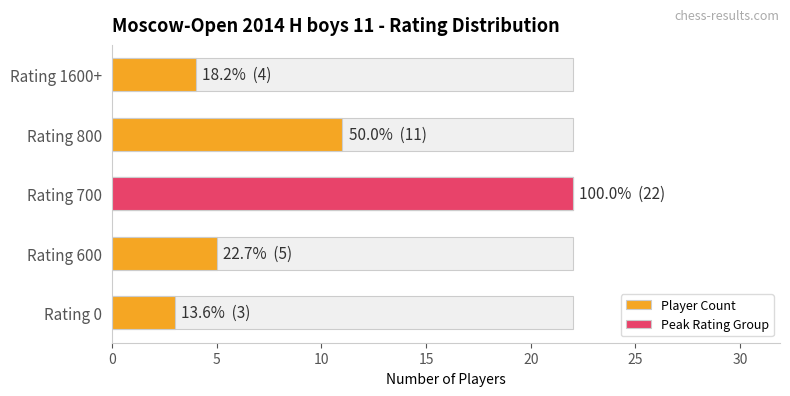

What is the average value?

9